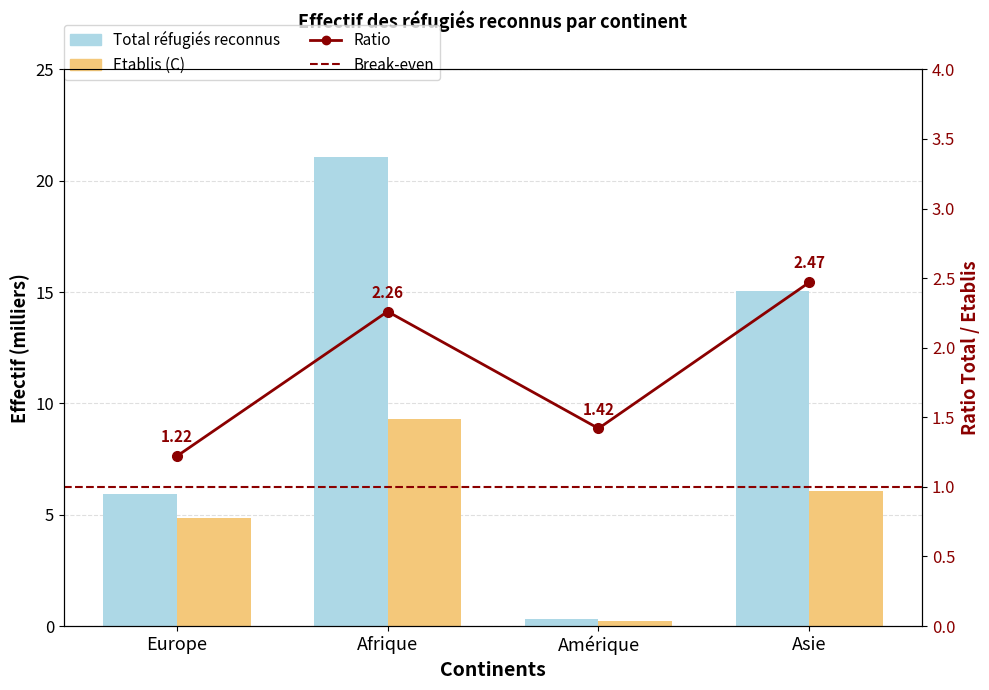

What is the total value across all series at Europe?

10.8